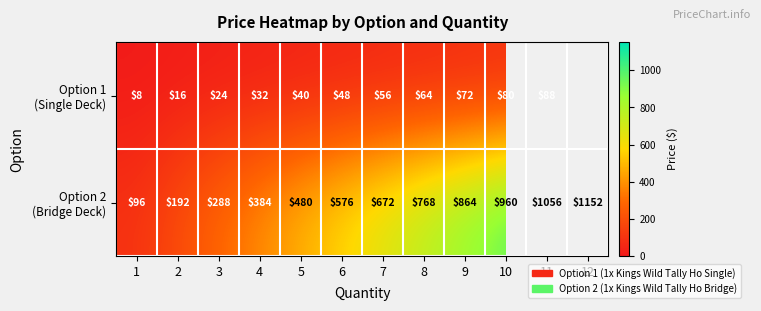

What is the spread (max minus min) of values at 4?

352